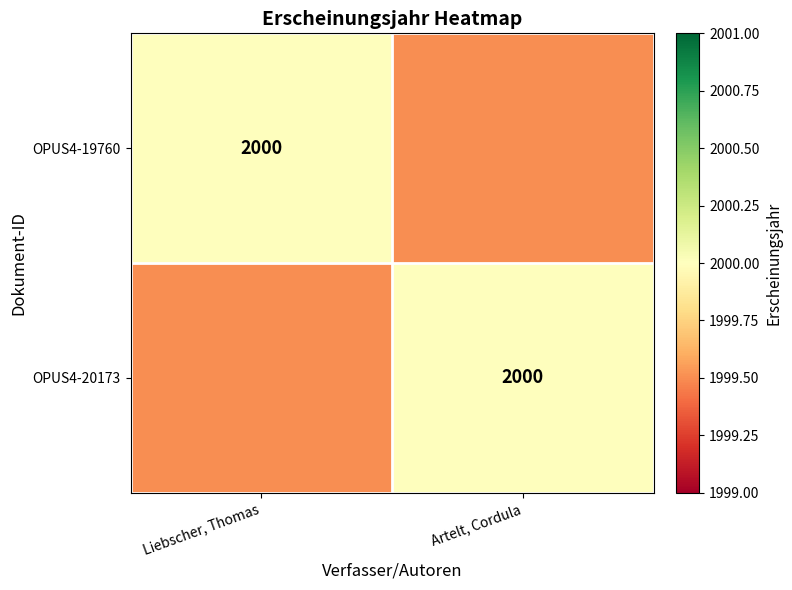

The value of OPUS4-19760 at Liebscher, Thomas is 798.2. True or false?

False